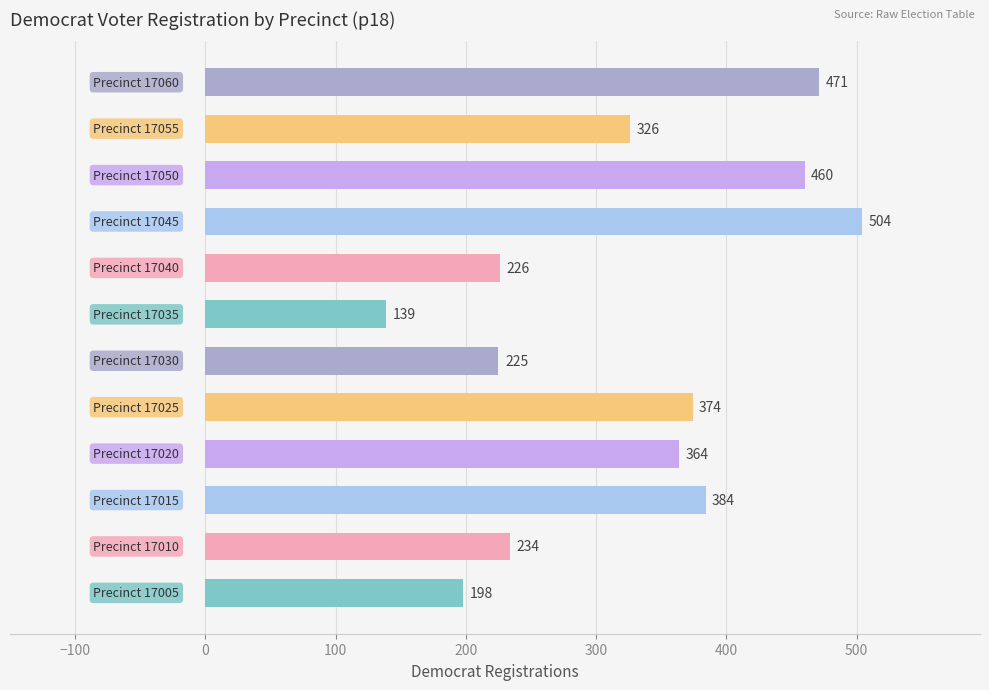

What is the minimum value shown in the chart?

139